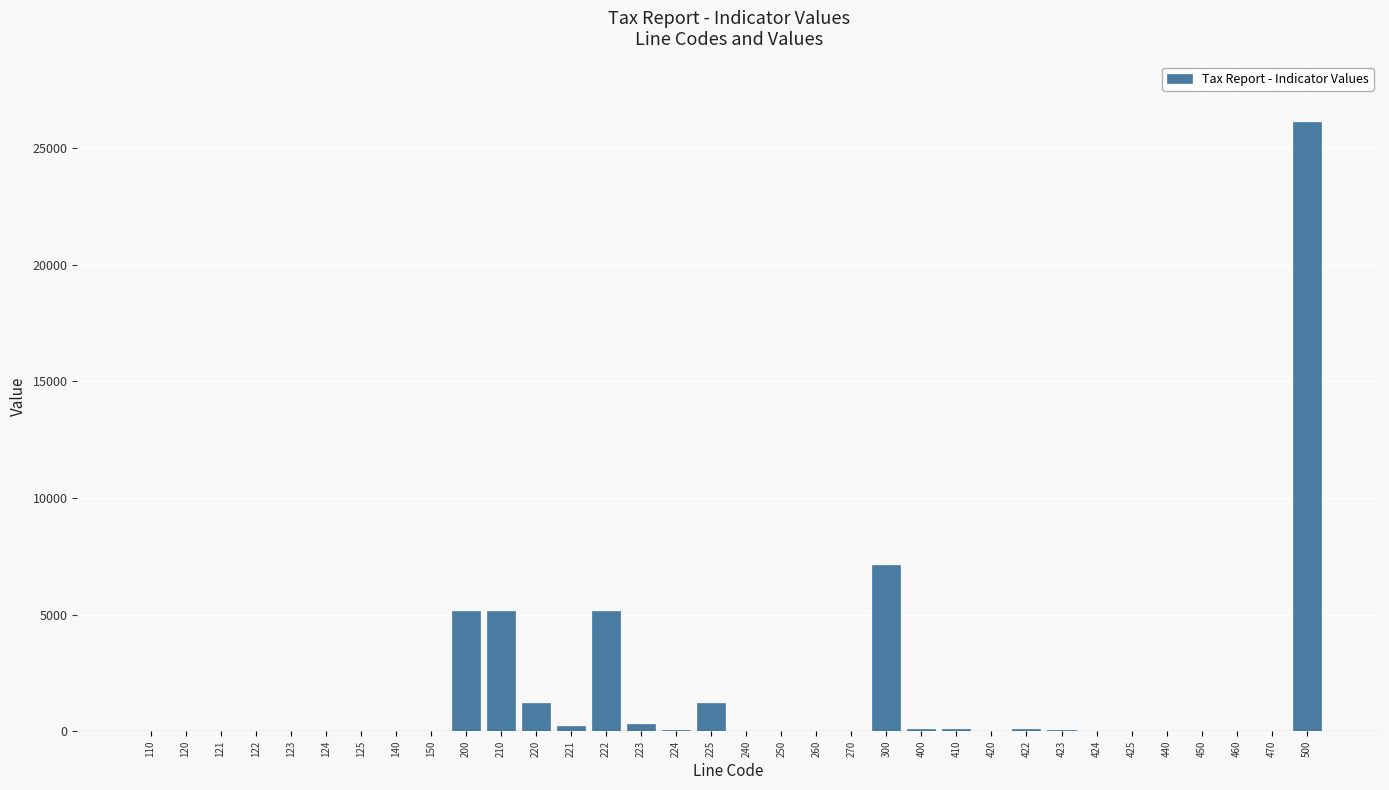

What is the greatest value displayed?

26098